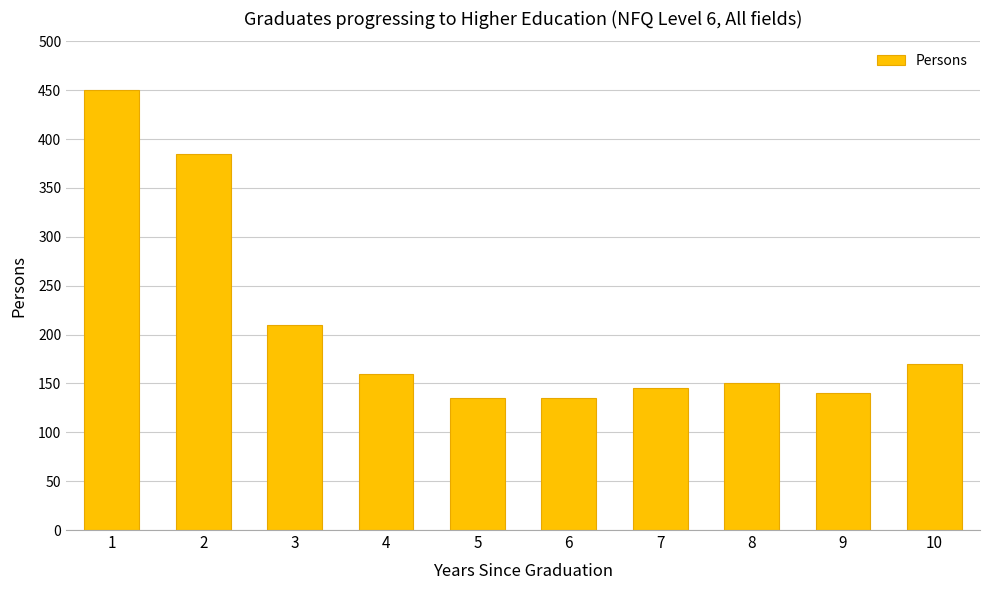

How many distinct data groups are displayed?

1